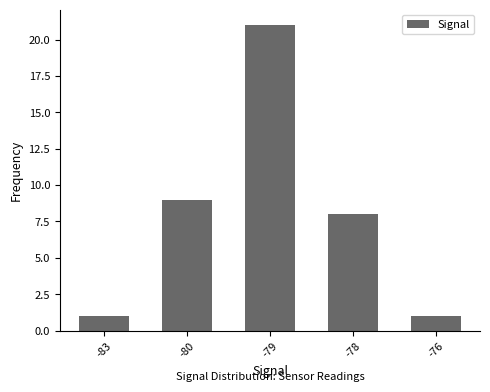

Where is the data nearest to the value 11?

-80